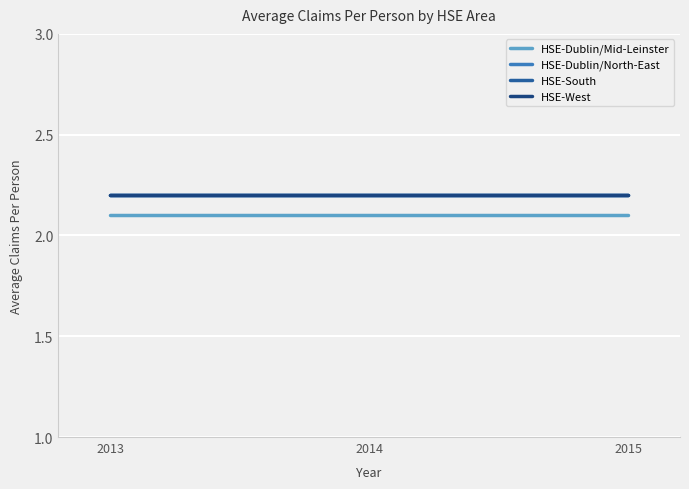

Does the chart have visible grid lines?

Yes